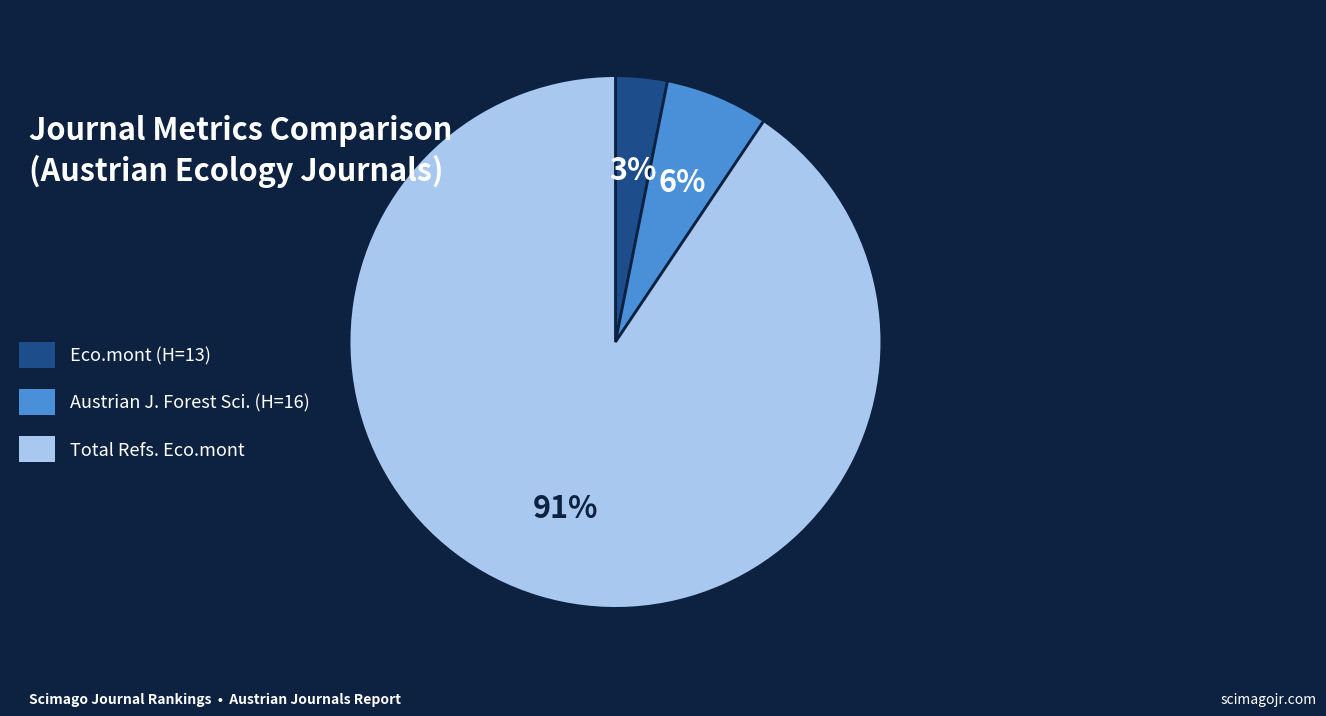

Rank the categories by value from lowest to highest.

Eco.mont (H=13), Austrian J. Forest Sci. (H=16), Total Refs. Eco.mont